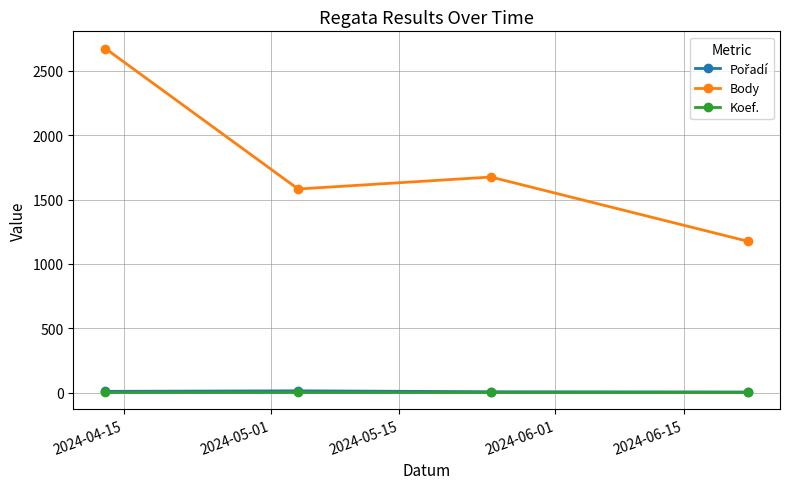

True or false: Koef. and Body cross at least once.

False